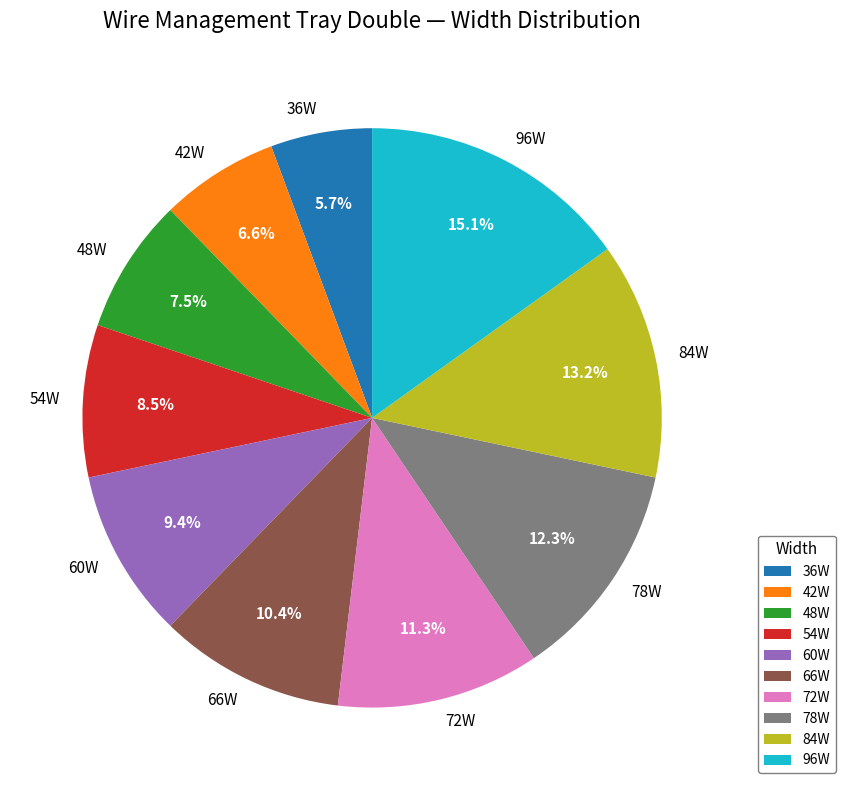

Is it true that 54W is 14% of the pie?

False